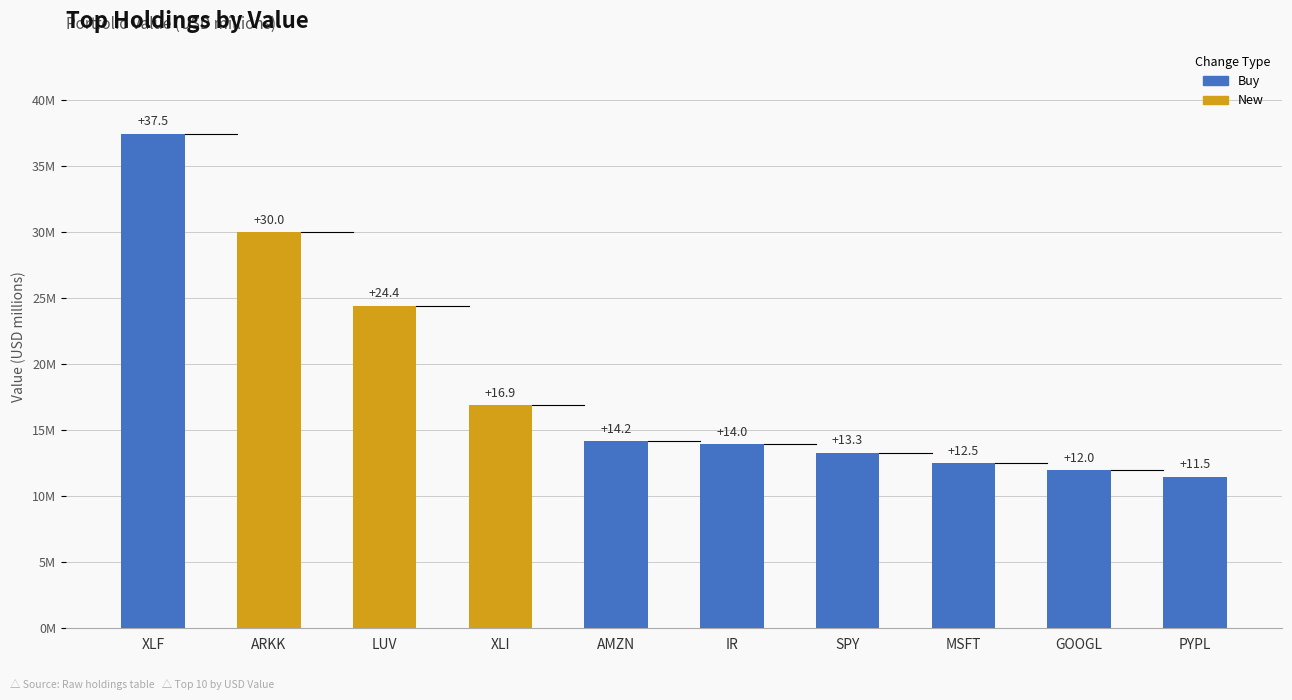

What position from the right is PYPL?

1